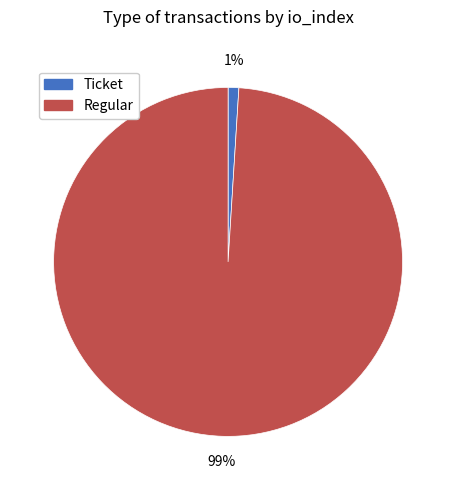

Count the number of slices in the pie.

2